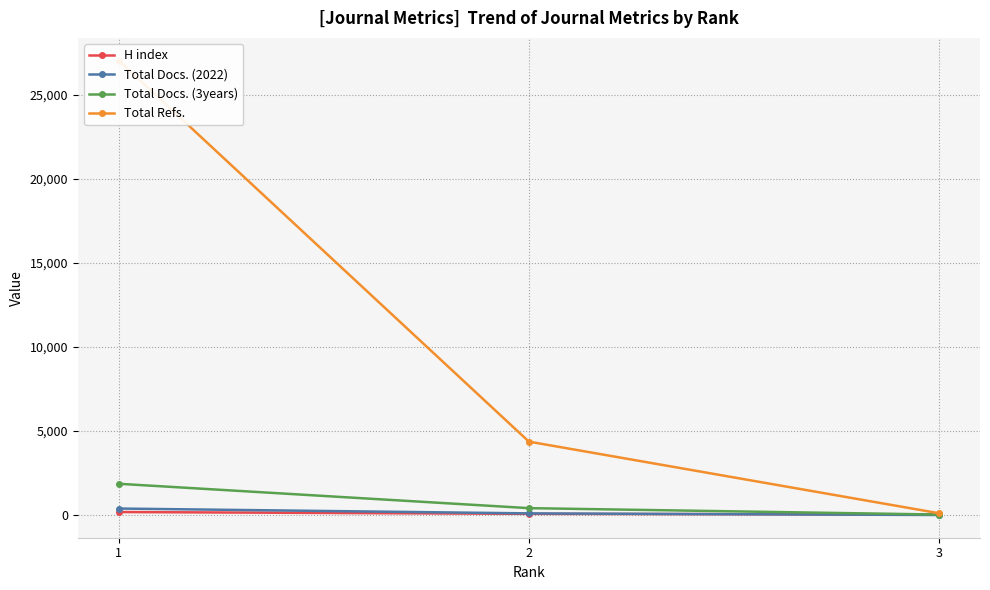

Is the value of Total Docs. (3years) at 1 greater than the value of Total Docs. (2022) at 2?

Yes